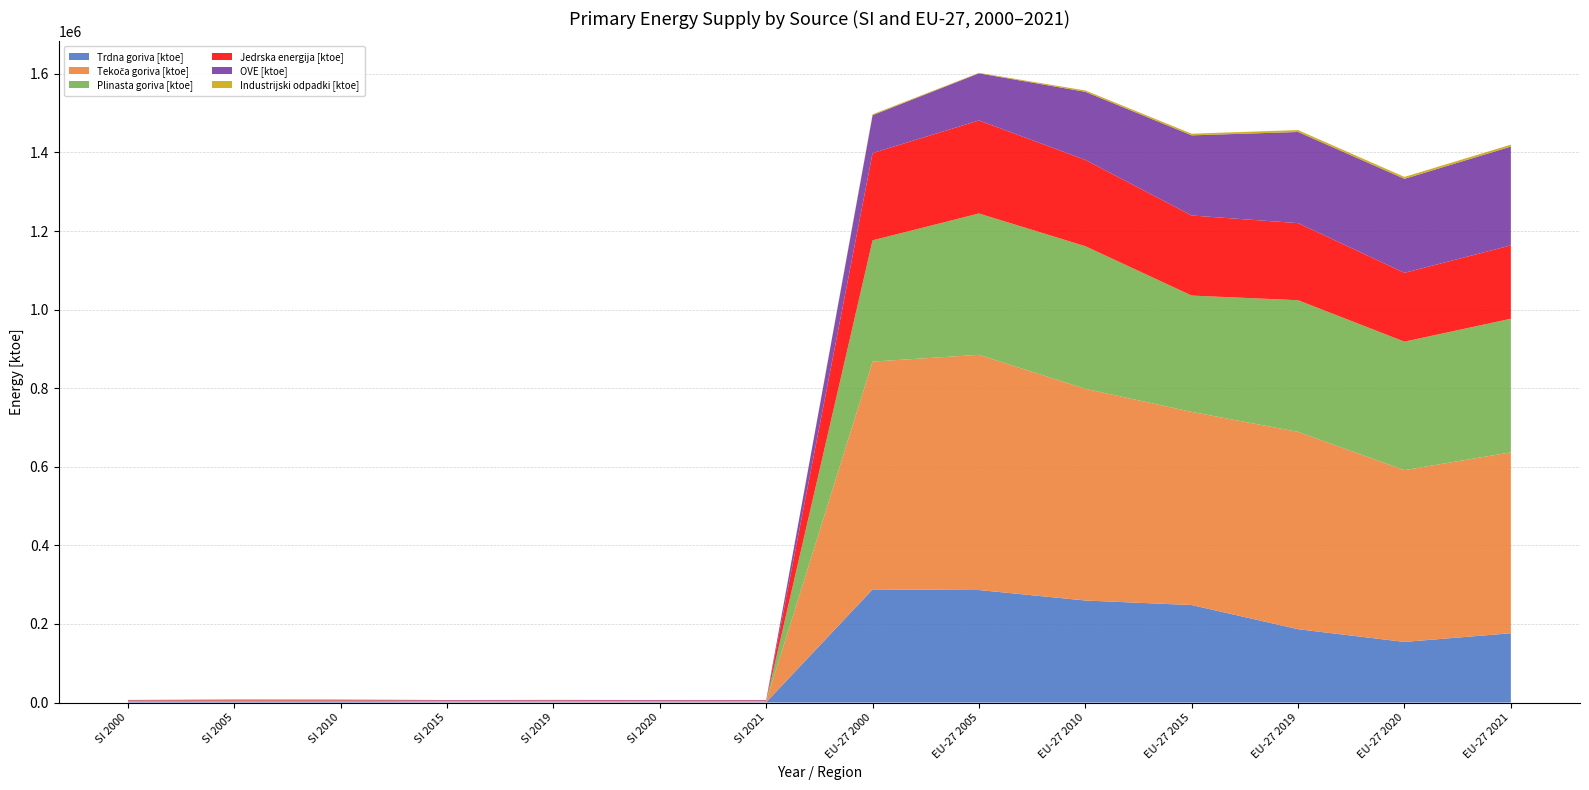

Reading left to right, list all the values displayed in this chart.

Trdna goriva [ktoe]: 1305.9	1538.4	1453.4	1067.9	1066.2	1020.1	935.2	287919.2	286344.8	259711.3	248142.9	186666.4	154300.2	176389.4
Tekoča goriva [ktoe]: 2413.8	2580.6	2602.9	2288.8	2369.7	2009.3	2192.2	579848.4	598625.5	538858.3	491550.1	502212.3	437182.5	460415.9
Plinasta goriva [ktoe]: 825.6	928.8	862.8	664.3	735.6	735.6	775.2	308597.4	359711.1	362842.2	296076.6	335057.6	326993.9	340028.0
Jedrska energija [ktoe]: 1228.1	1517.8	1335.2	1332.2	1375.2	1496.9	1352.4	222051.4	236774.3	219620.7	203781.7	196180.9	175176.1	186662.5
OVE [ktoe]: 901.0	1014.6	1163.2	1112.8	1142.8	1193.7	1258.4	96362.4	119920.2	173285.7	203974.5	232009.6	239204.4	251466.7
Industrijski odpadki [ktoe]: 0.3	10.7	18.6	37.6	62.0	57.2	54.7	2364.1	1253.5	3504.4	4219.2	4826.5	4927.3	4957.8